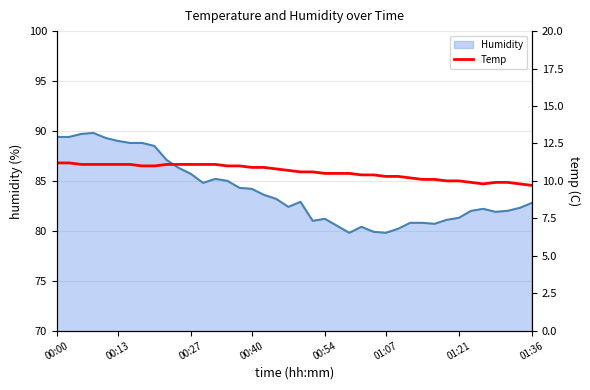

What is the maximum value shown in the chart?

11.2